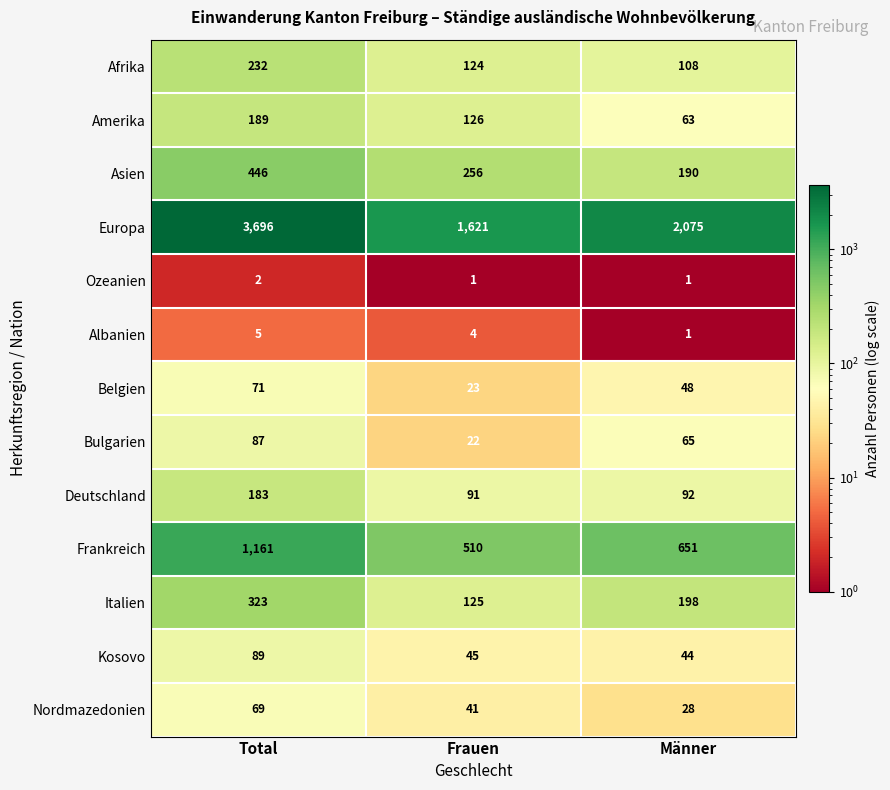

Count the number of categories in the chart.

3